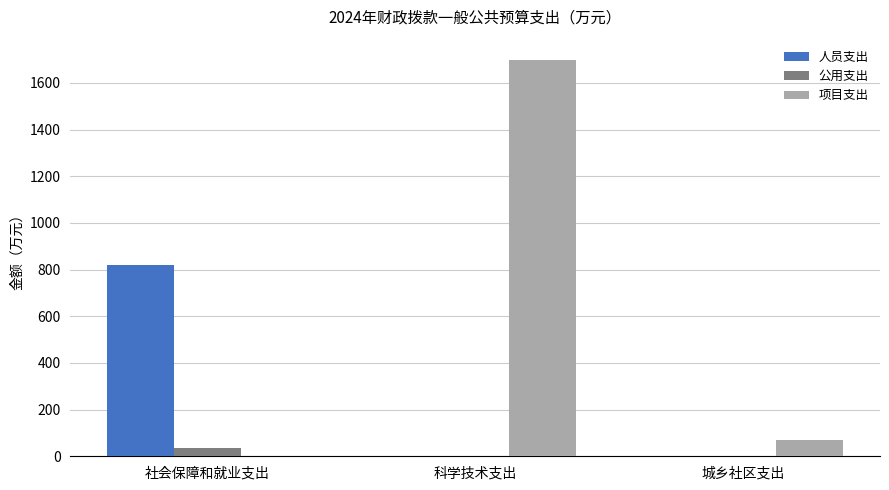

What is the difference between the 公用支出 values at 城乡社区支出 and 社会保障和就业支出?

37.5